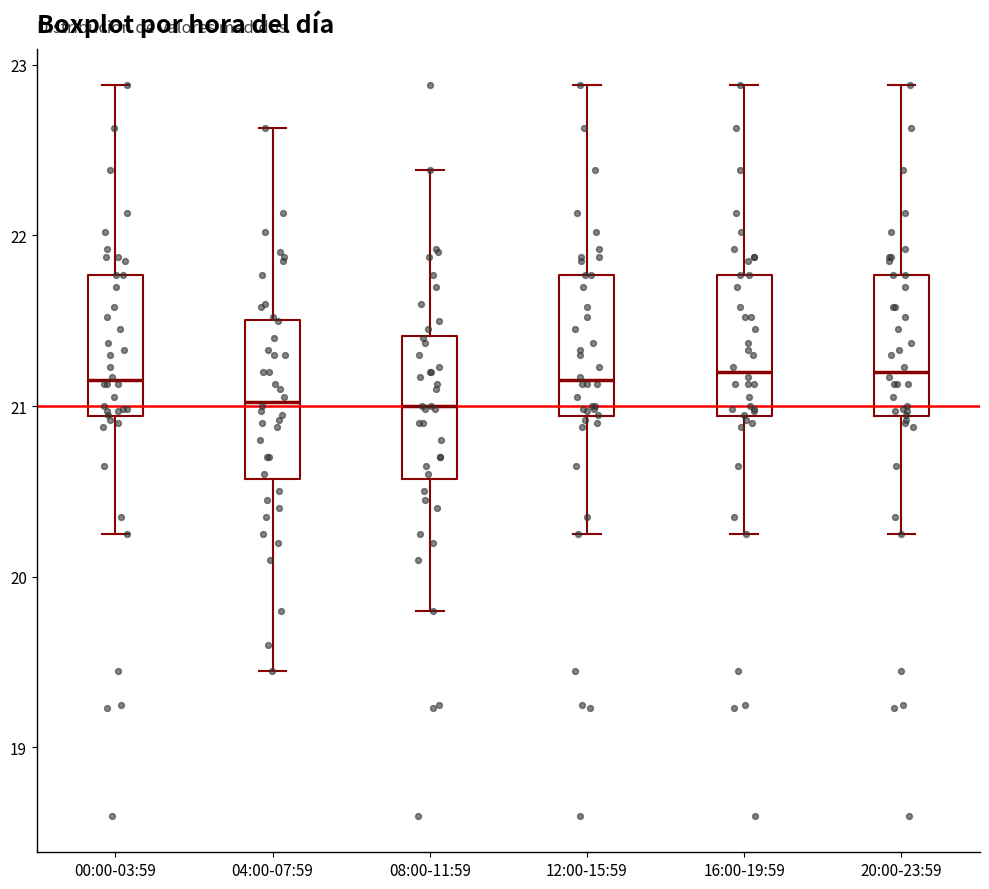

Reading left to right, transcribe this box plot: for each box, give where its median line is, the range the box spans, and where its two whiskers end, as read against the y-axis. The values are not printed on the chart, so give them approximately, as read against the axis.

00:00-03:59: median 21.2, box 20.9 to 21.8, whiskers 20.3 to 22.9
04:00-07:59: median 21.0, box 20.6 to 21.5, whiskers 19.5 to 22.6
08:00-11:59: median 21.0, box 20.6 to 21.4, whiskers 19.8 to 22.4
12:00-15:59: median 21.2, box 20.9 to 21.8, whiskers 20.3 to 22.9
16:00-19:59: median 21.2, box 20.9 to 21.8, whiskers 20.3 to 22.9
20:00-23:59: median 21.2, box 20.9 to 21.8, whiskers 20.3 to 22.9